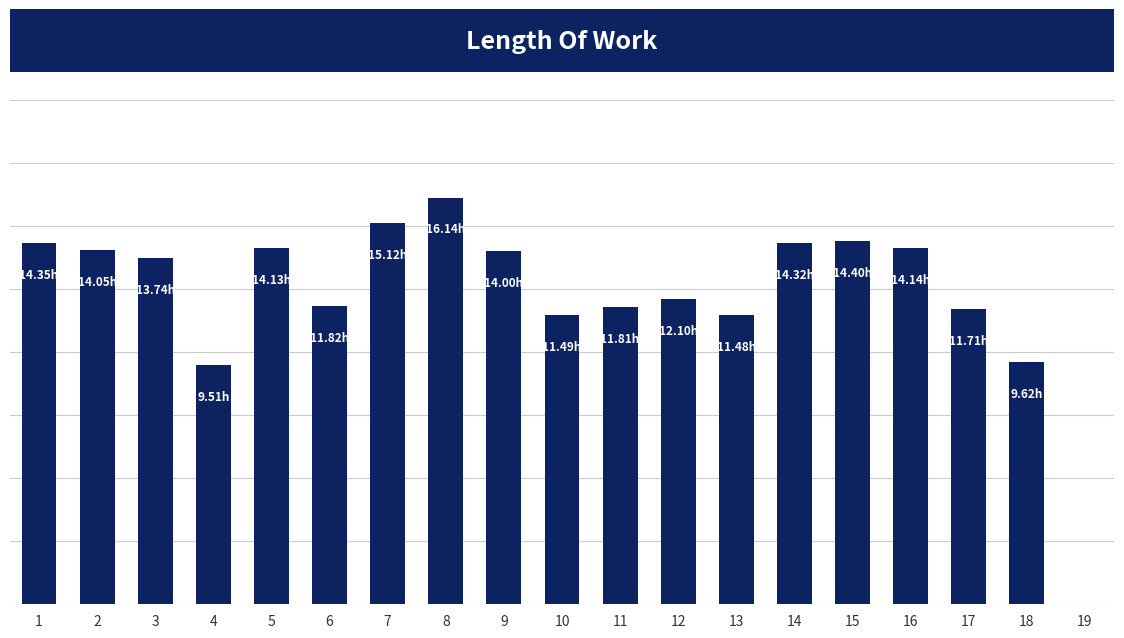

Reading right to left, extract all data points from this chart.

0.0	9.6	11.7	14.1	14.4	14.3	11.5	12.1	11.8	11.5	14.0	16.1	15.1	11.8	14.1	9.5	13.7	14.1	14.3